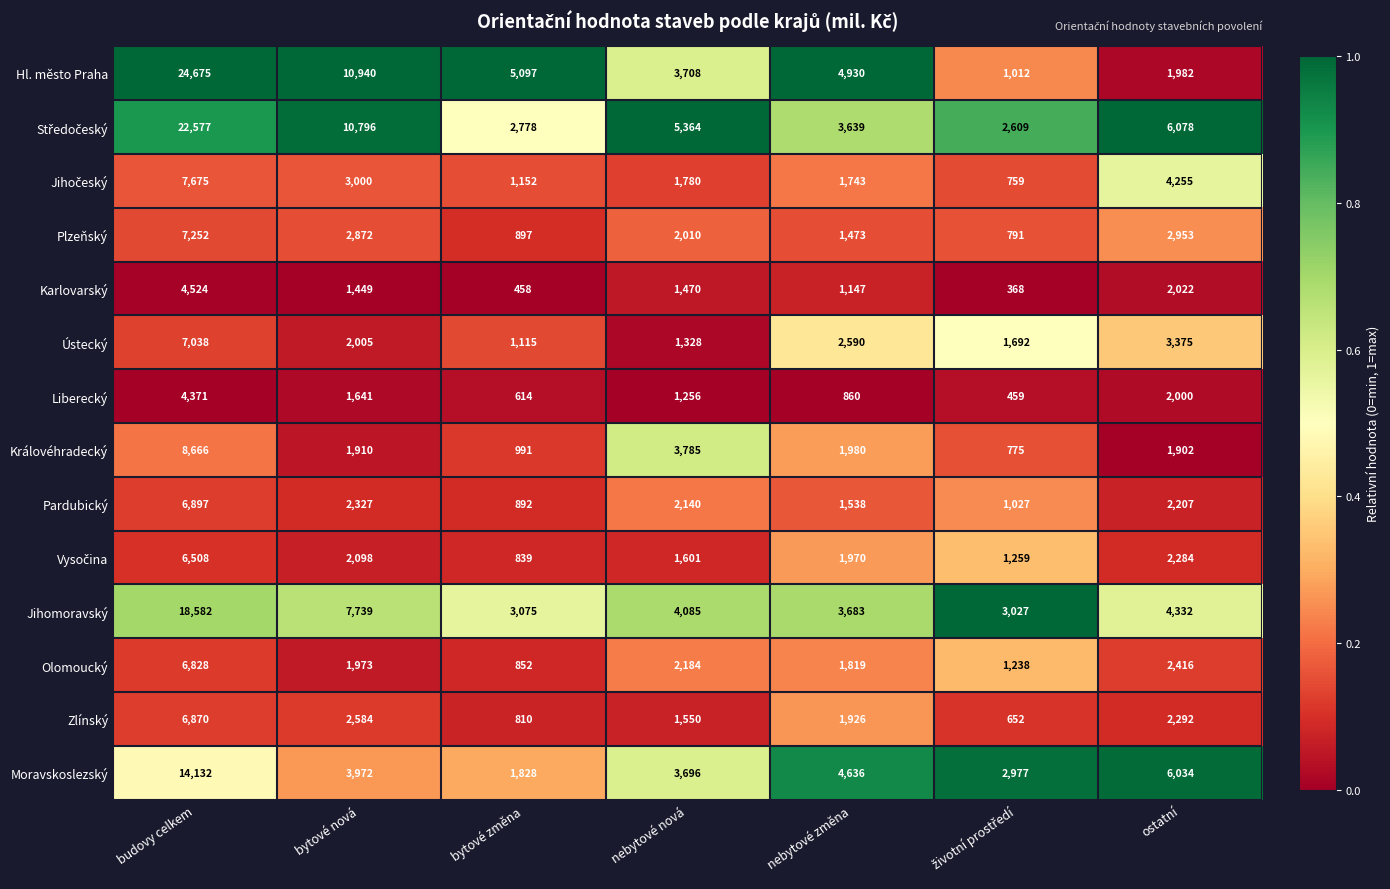

Where does the Pardubický series first go above 2140?

budovy celkem